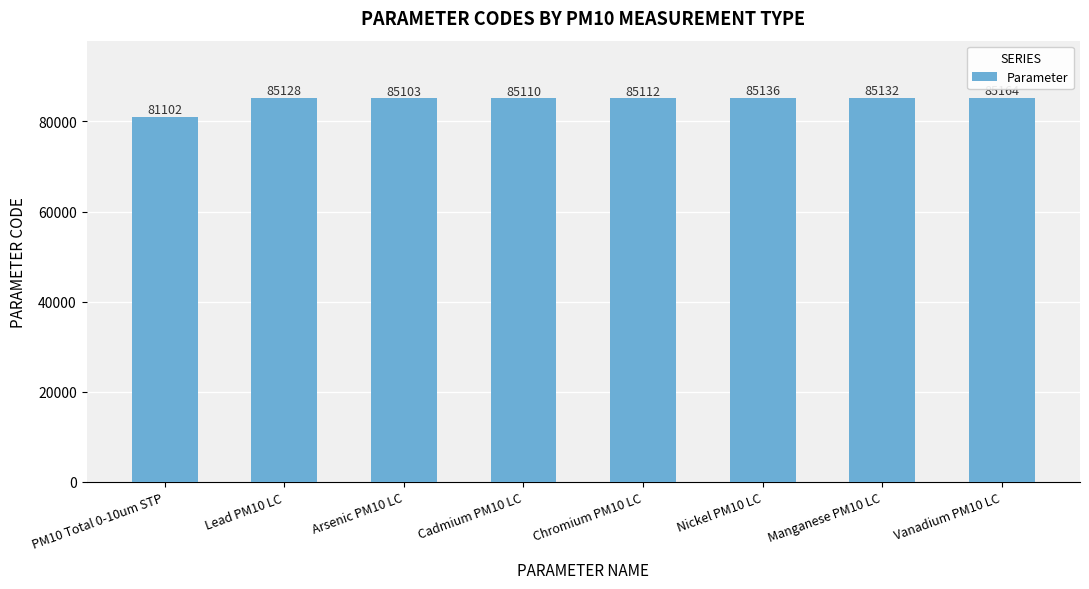

The value at Vanadium PM10 LC is 38093. True or false?

False